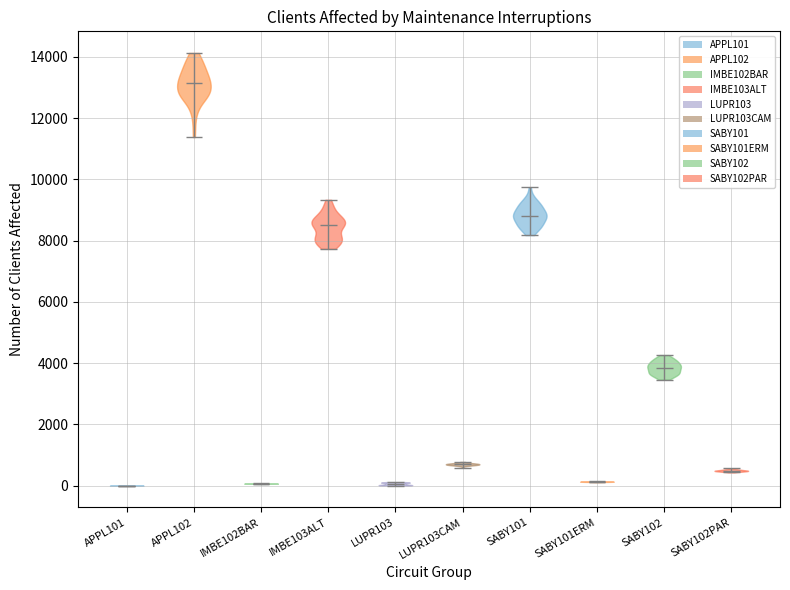

Reading left to right, read every violin against the y-axis: where its median line is, and the lowest and highest points it reaches. The values are not printed on the chart, so give them approximately, as read against the axis.

APPL101: median line 0, lowest point 0, highest point 0
APPL102: median line 13200, lowest point 11400, highest point 14200
IMBE102BAR: median line 0, lowest point 0, highest point 0
IMBE103ALT: median line 8600, lowest point 7800, highest point 9400
LUPR103: median line 0, lowest point 0, highest point 200
LUPR103CAM: median line 600, lowest point 600, highest point 800
SABY101: median line 8800, lowest point 8200, highest point 9800
SABY101ERM: median line 200, lowest point 200, highest point 200
SABY102: median line 3800, lowest point 3400, highest point 4200
SABY102PAR: median line 400, lowest point 400, highest point 600